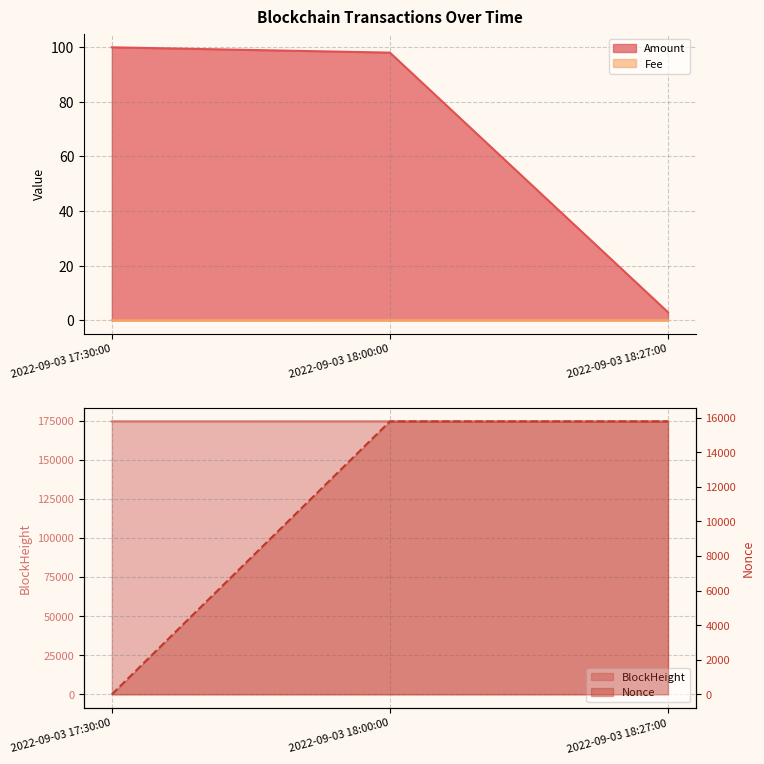

Is it true that Nonce equals 0.0 at 2022-09-03 17:30:00?

True